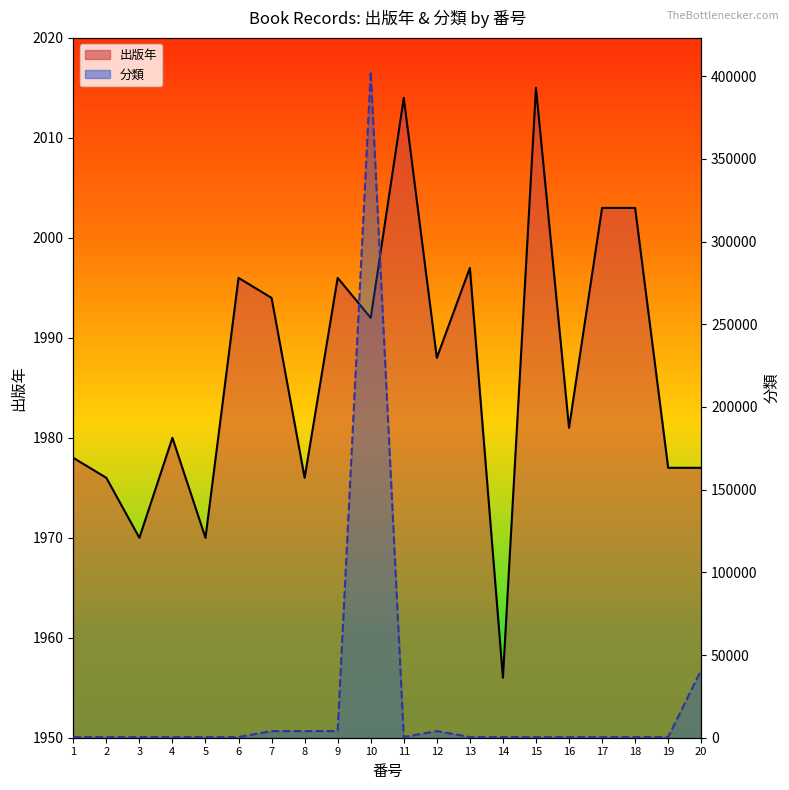

List the labels in order of 分類 line value, largest first.

10, 20, 12, 9, 8, 7, 19, 15, 16, 17, 18, 13, 14, 11, 5, 6, 1, 2, 3, 4